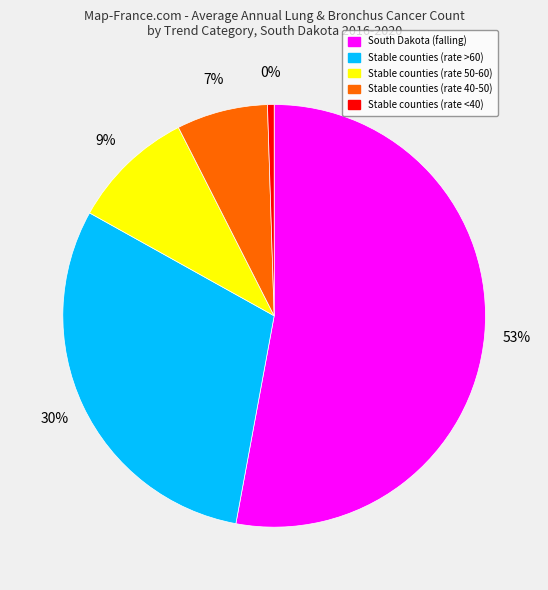

Does any single category account for the majority?

Yes